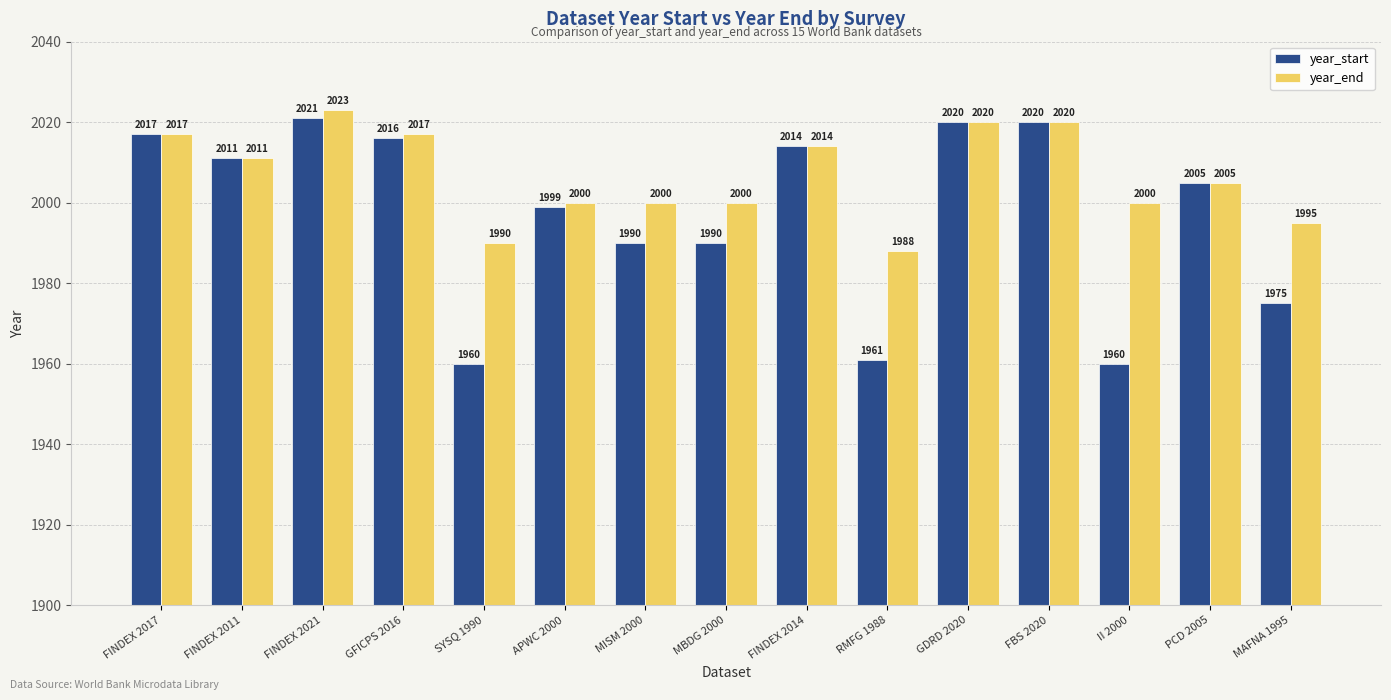

What is the minimum value shown in the chart?

1960